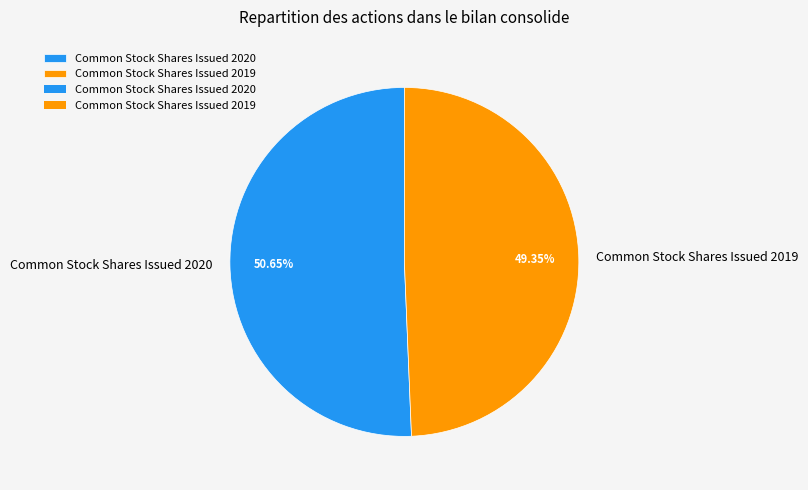

To the nearest percent, what is the combined percentage of Common Stock Shares Issued 2019 and Common Stock Shares Issued 2020?

100%